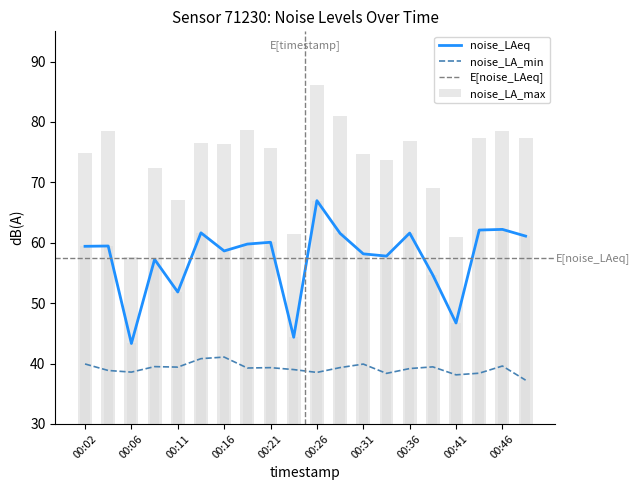

What is the average value of the noise_LAeq series?

57.4